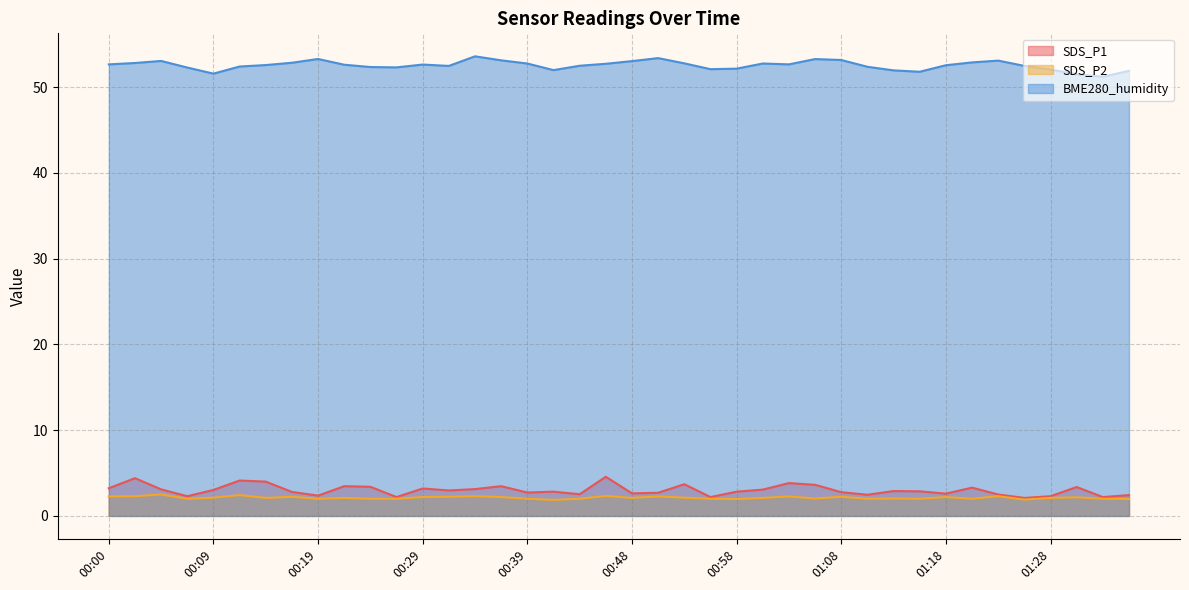

What is the label of the 16th point from the left?

00:36